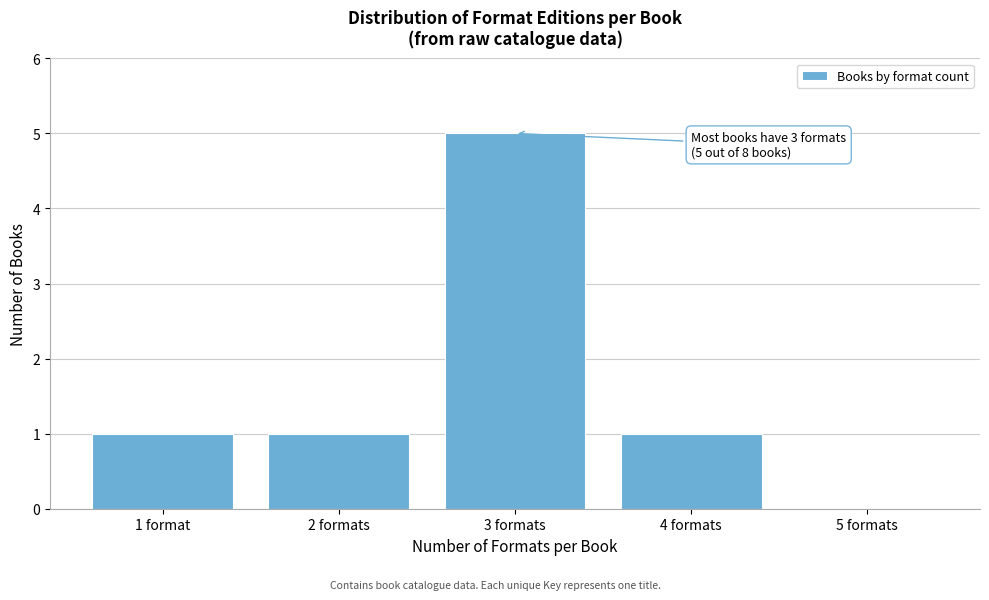

Reading left to right, extract all data points from this chart.

1 format=1	2 formats=1	3 formats=5	4 formats=1	5 formats=0